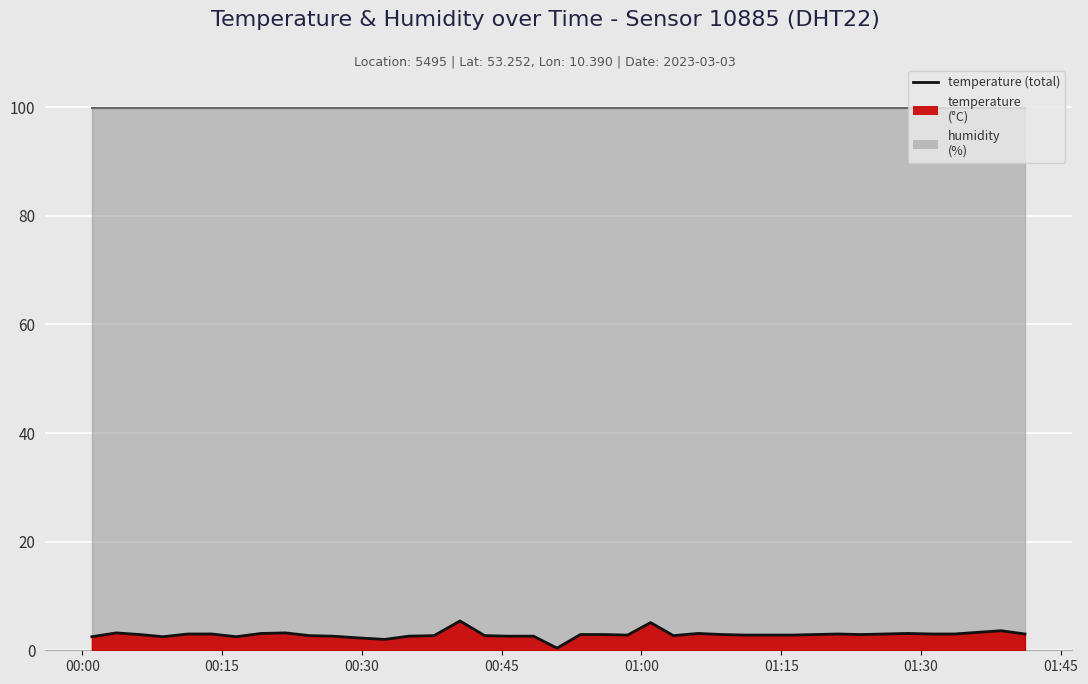

What is the label of the 17th point from the left?

2023-03-03T00:43:11